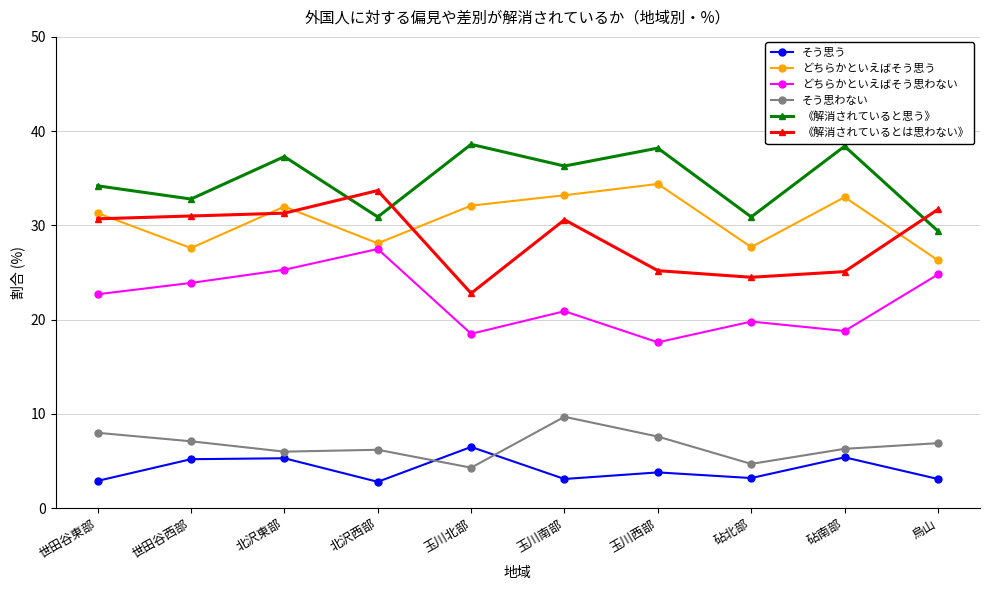

True or false: どちらかといえばそう思う and 《解消されていると思う》 intersect in this chart.

False